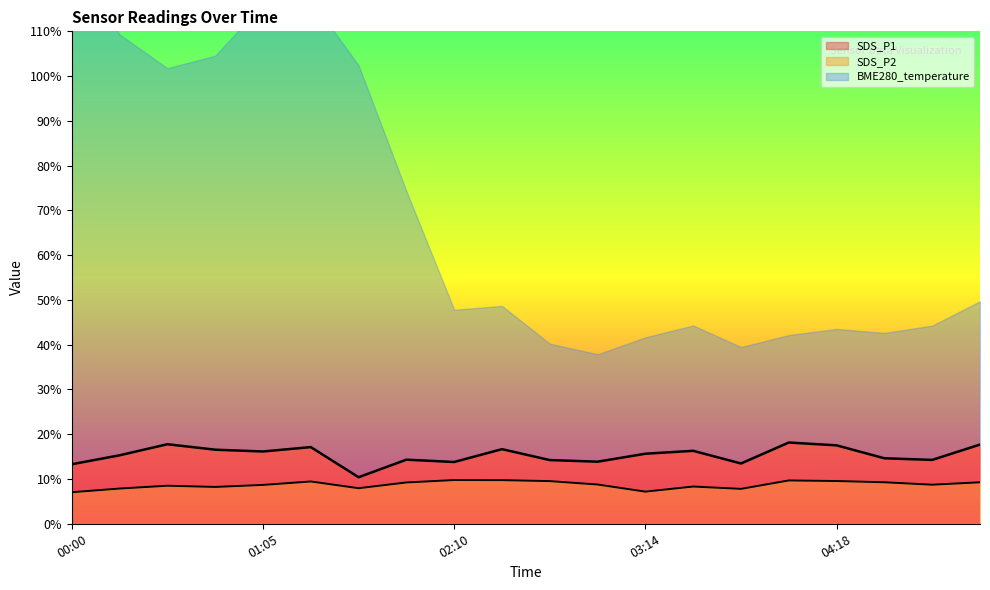

What is the sum of all SDS_P1 values?

307.2